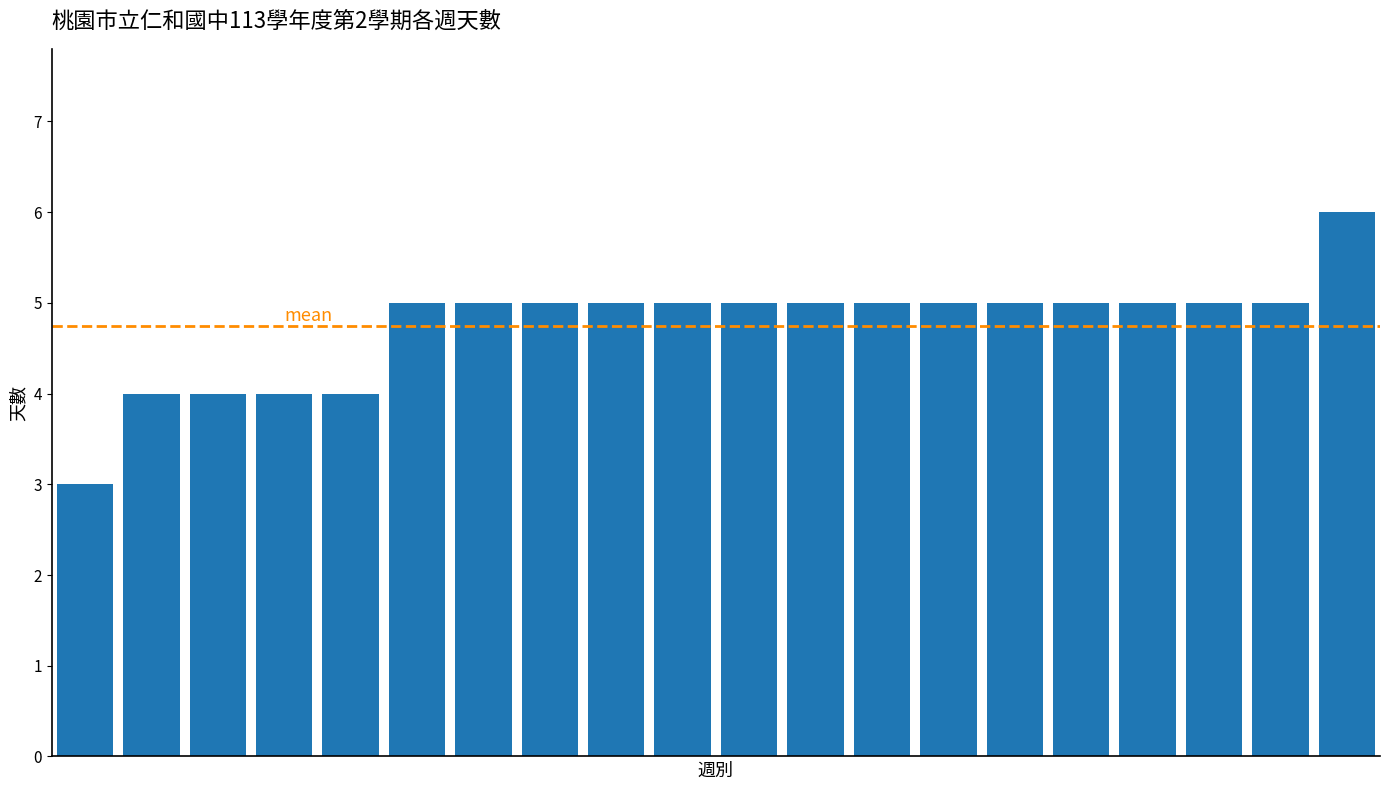

What is the average value?

5